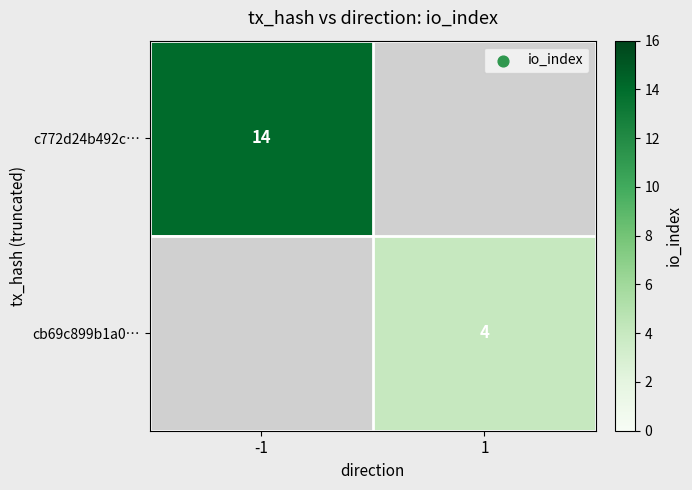

Is the value of c772d24b492c… at -1 greater than the value of cb69c899b1a0… at 1?

Yes